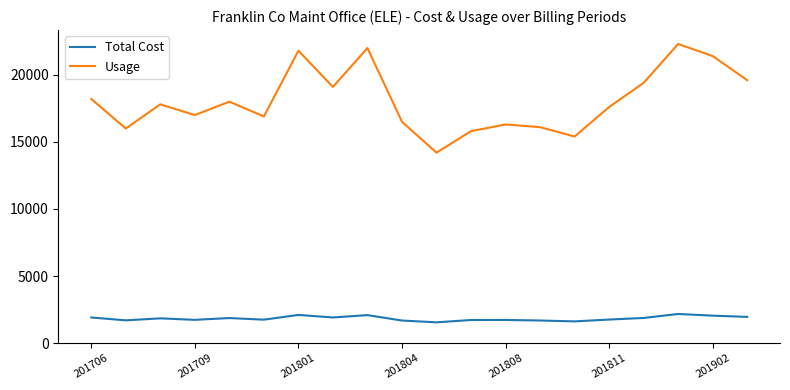

Which series has the largest range (max minus min)?

Usage